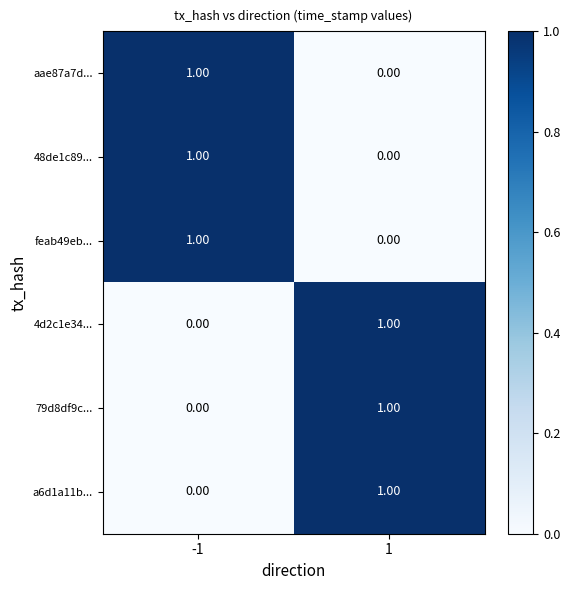

List the labels in order of feab49eb... value, smallest first.

1, -1